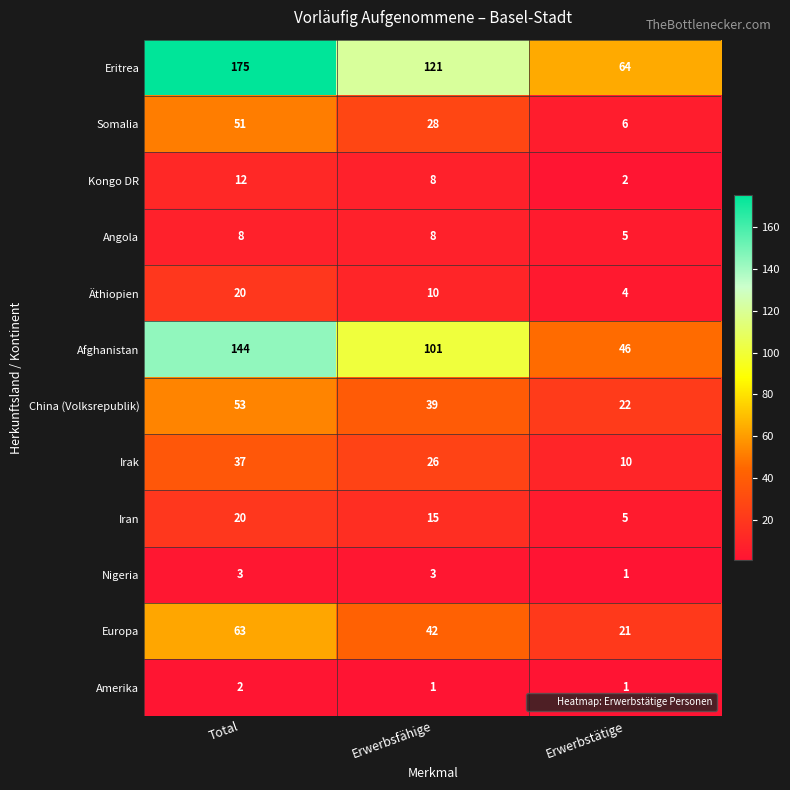

Rank the categories by Afghanistan value from lowest to highest.

Erwerbstätige, Erwerbsfähige, Total